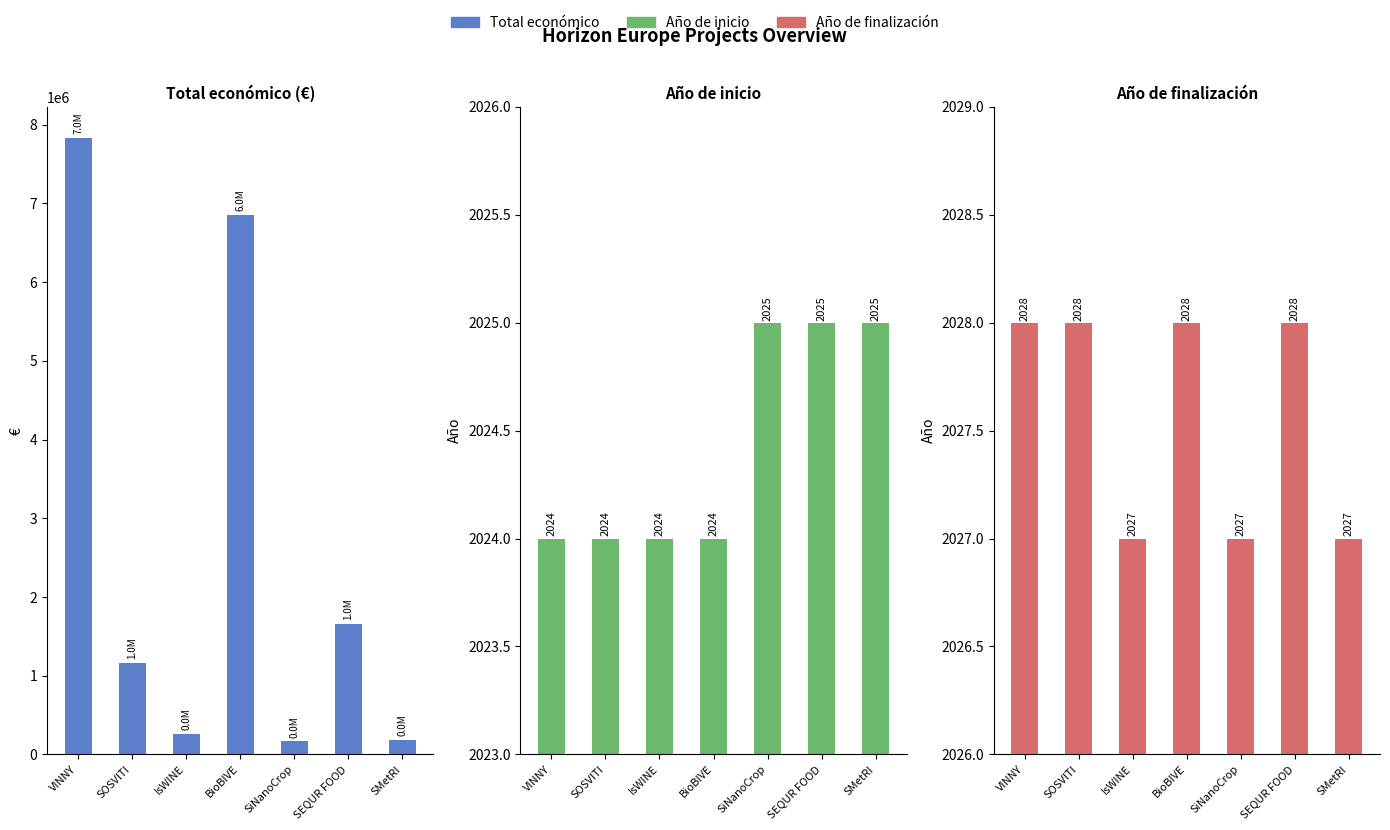

What is the difference between the Año de inicio values at IsWINE and SEQUR FOOD?

1